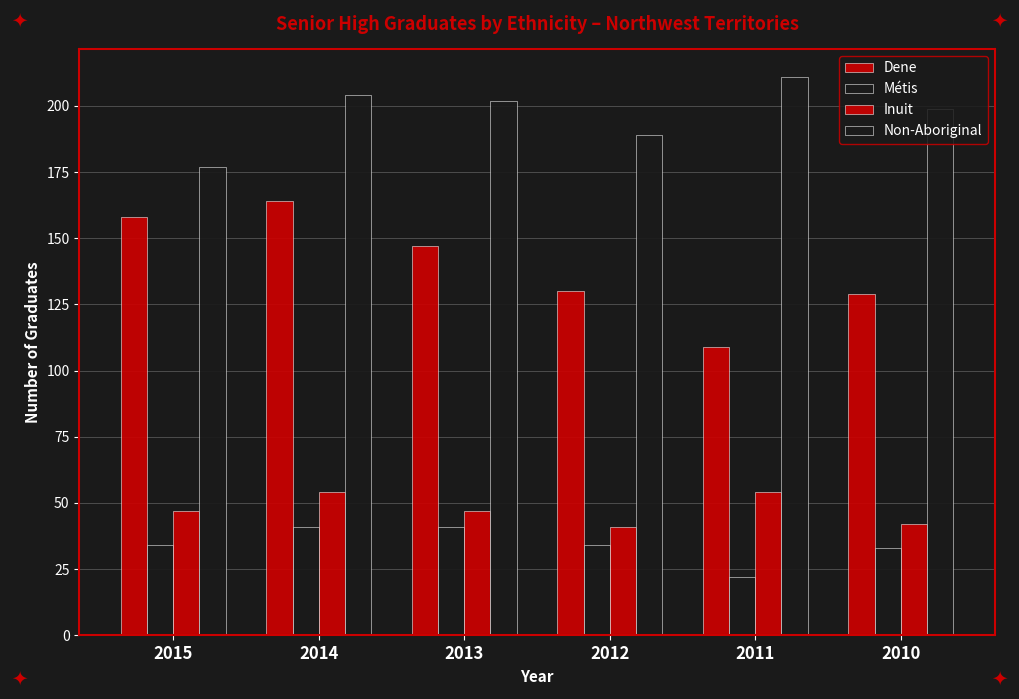

True or false: Métis has a value of 34 at 2015.

True